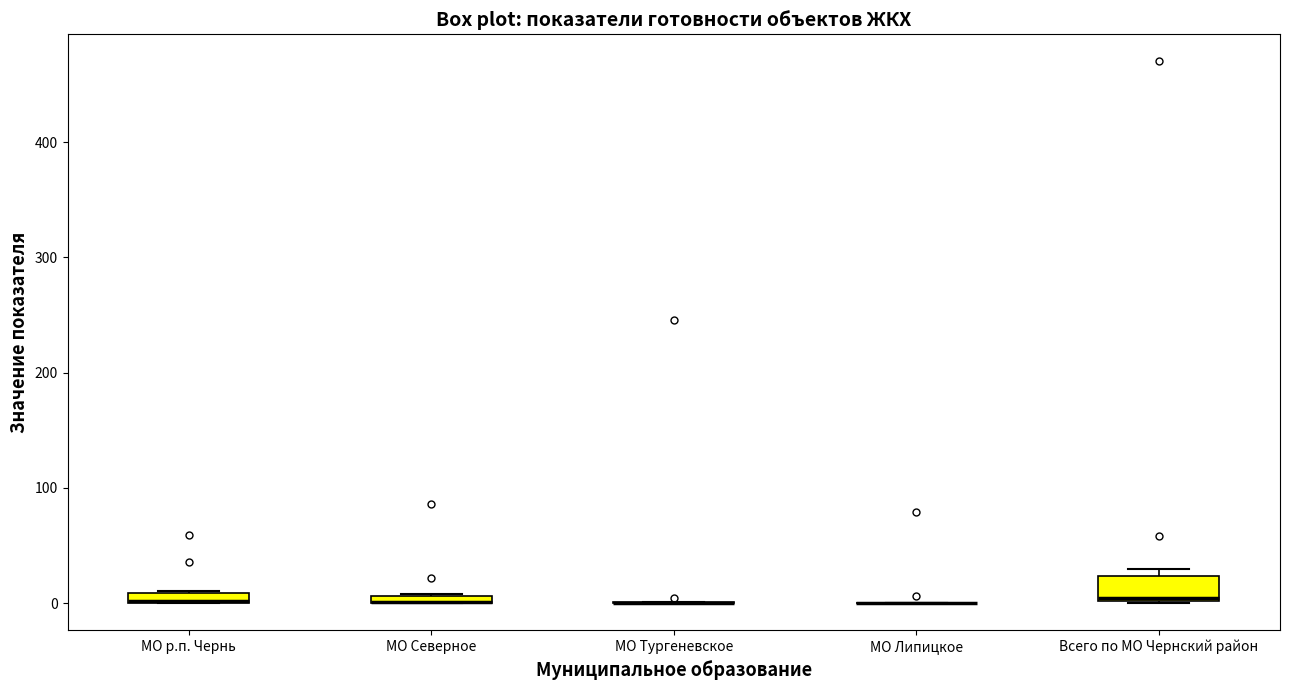

Which box is the tallest, from its lower edge to its upper edge?

Всего по МО Чернский район